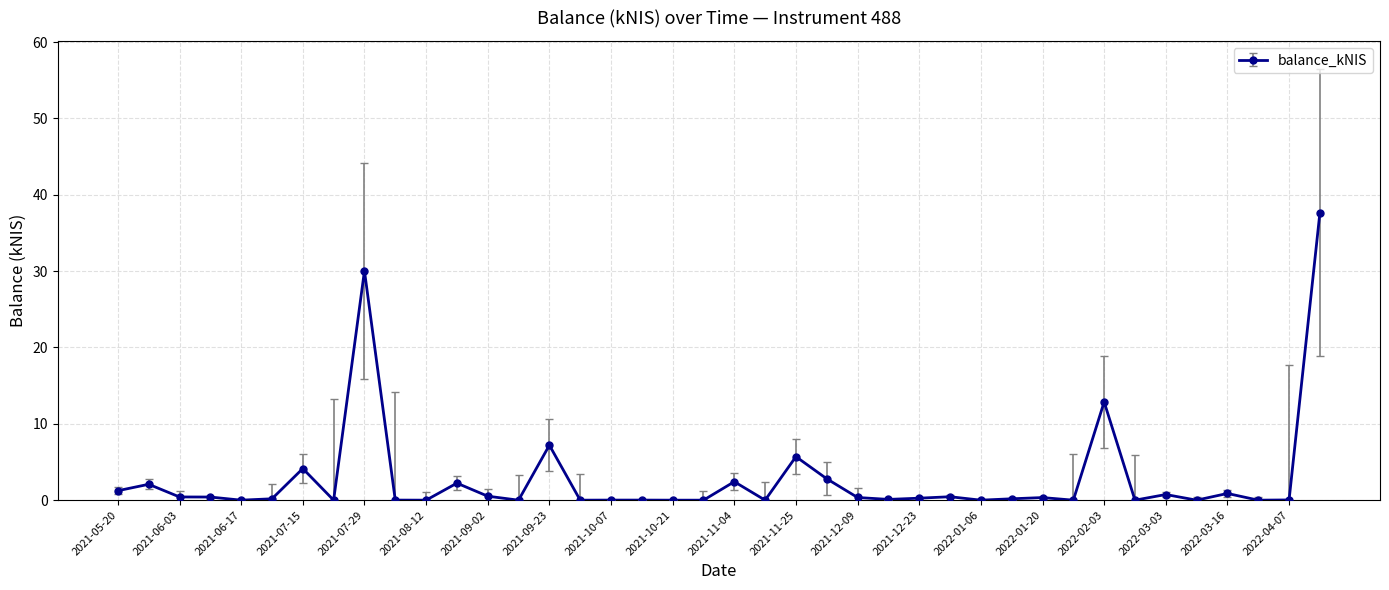

What is the sum of all values?

113.2